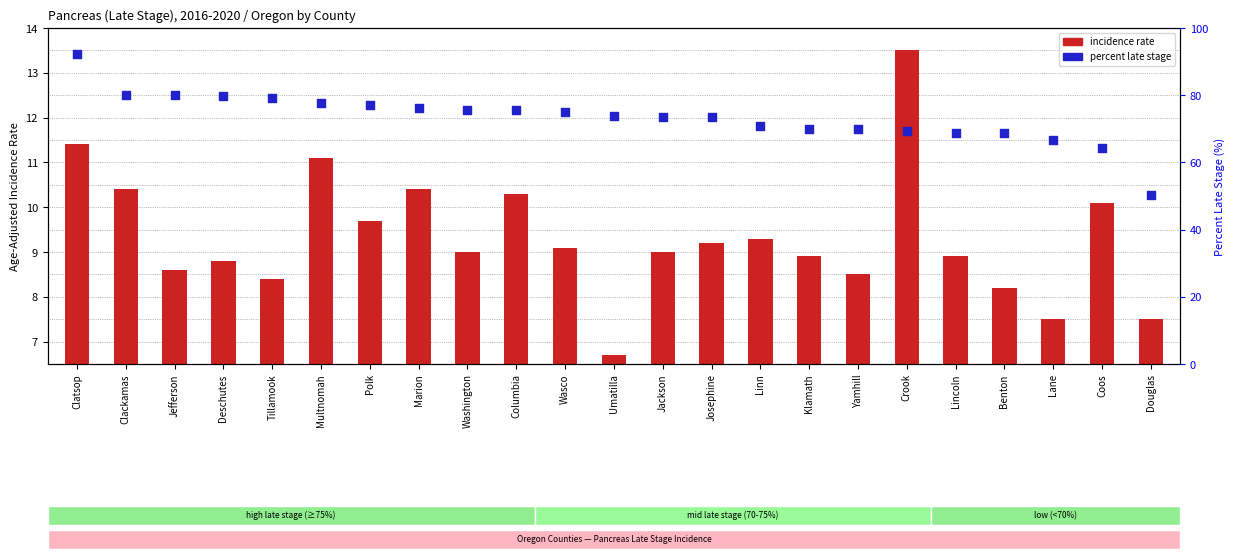

Which series contains the lowest Y value?

incidence rate